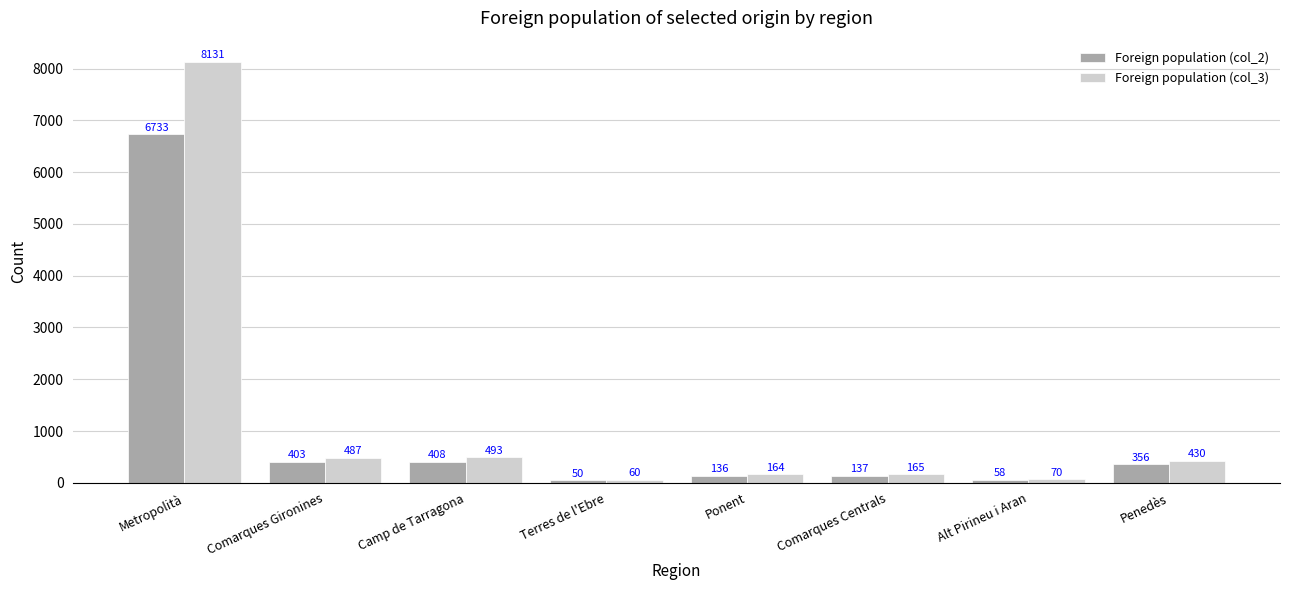

What position from the right is Metropolità?

8